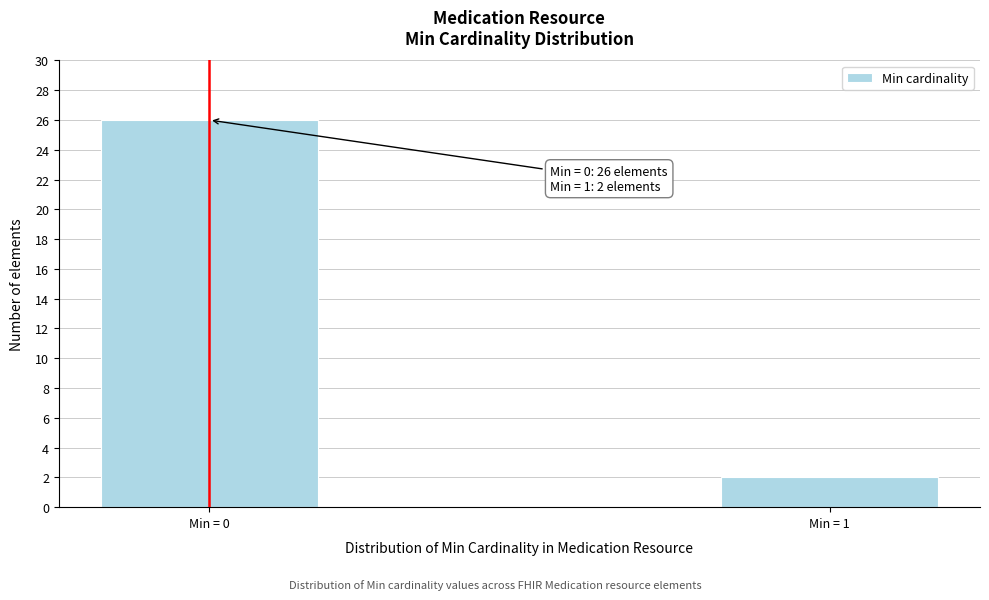

Reading left to right, what are all the values shown in this chart?

Min = 0=26	Min = 1=2